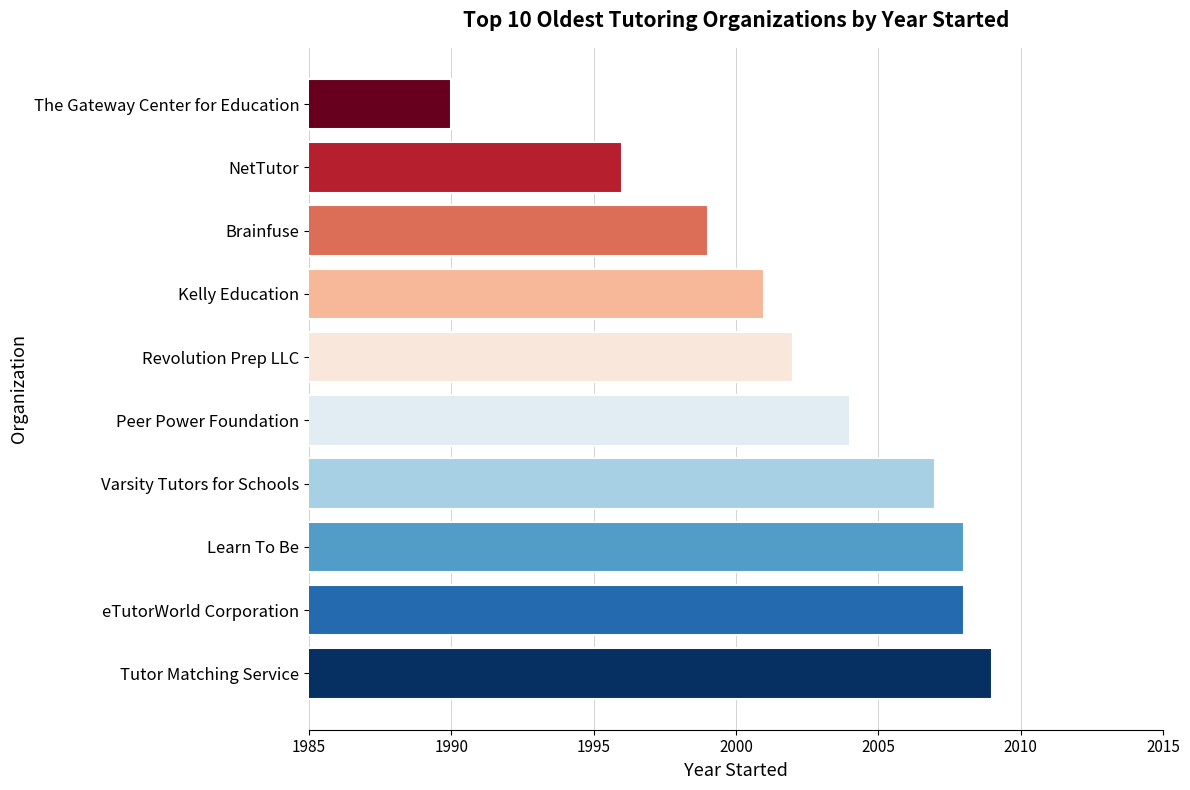

What is the average value?

2002